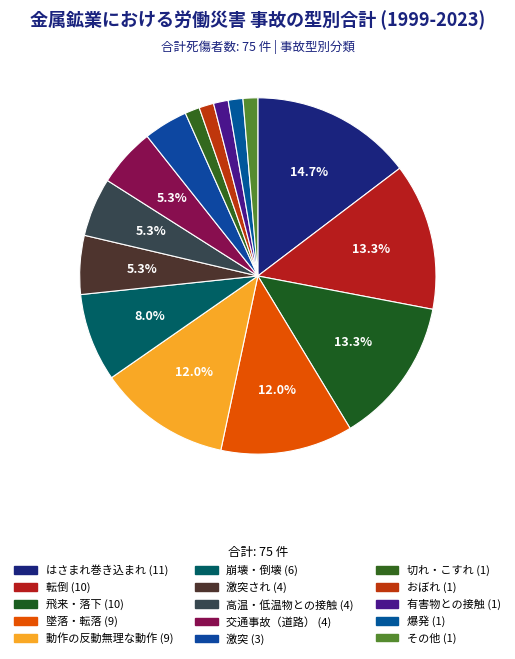

How many slices are in this pie chart?

15